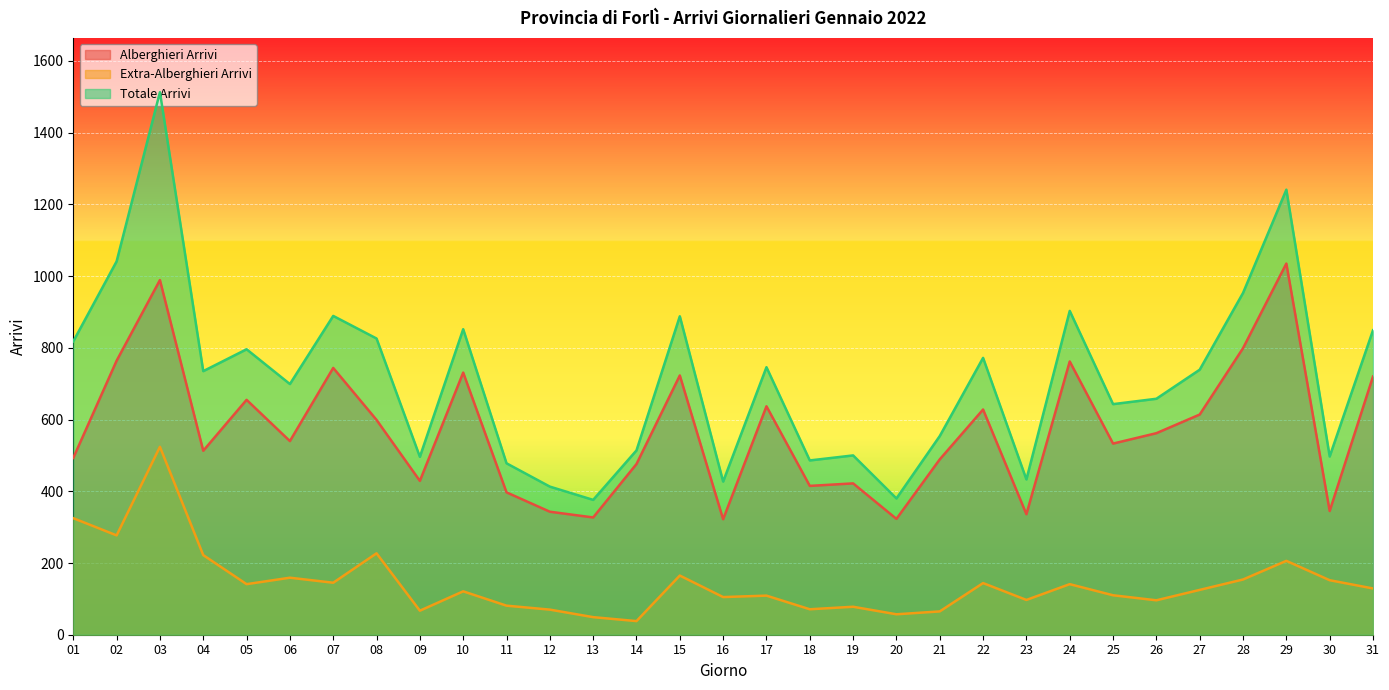

What are all the series names shown in the legend?

Alberghieri Arrivi, Extra-Alberghieri Arrivi, Totale Arrivi